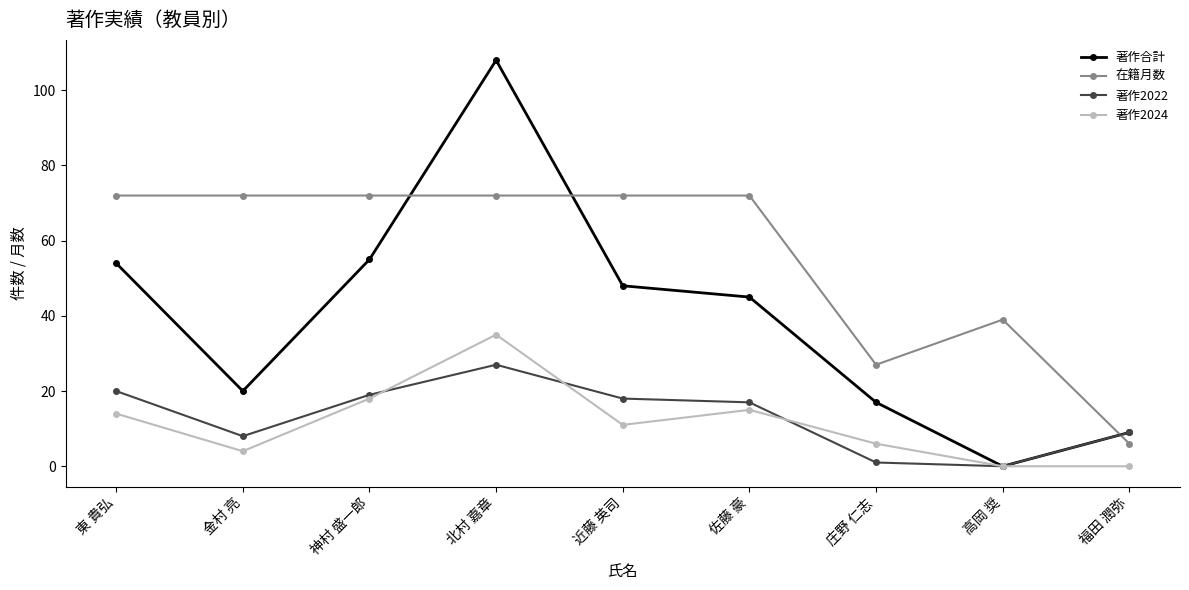

Where do 在籍月数 and 著作2022 first cross each other?

高岡 奨 and 福田 潤弥